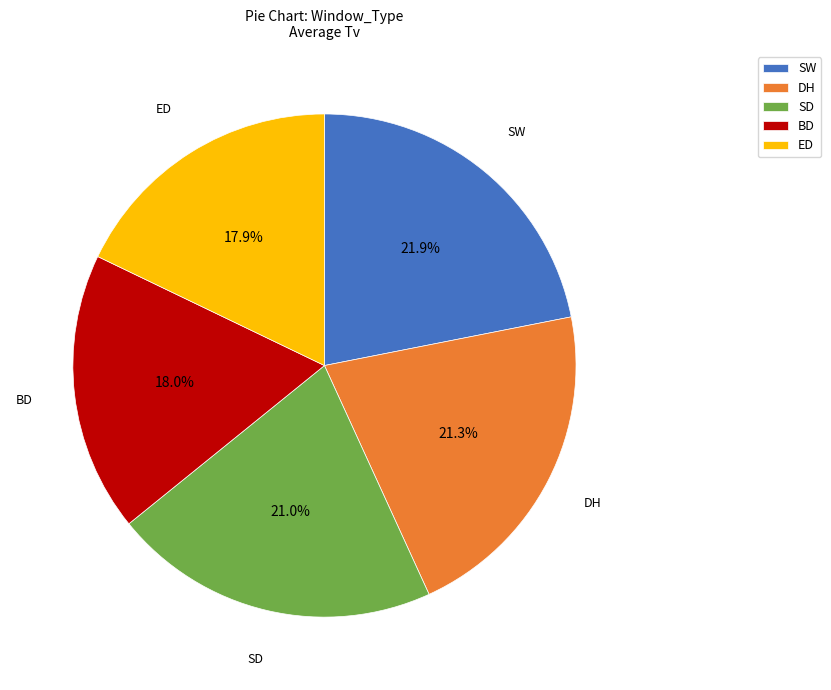

To the nearest percent, what is the combined percentage of SW and ED?

40%